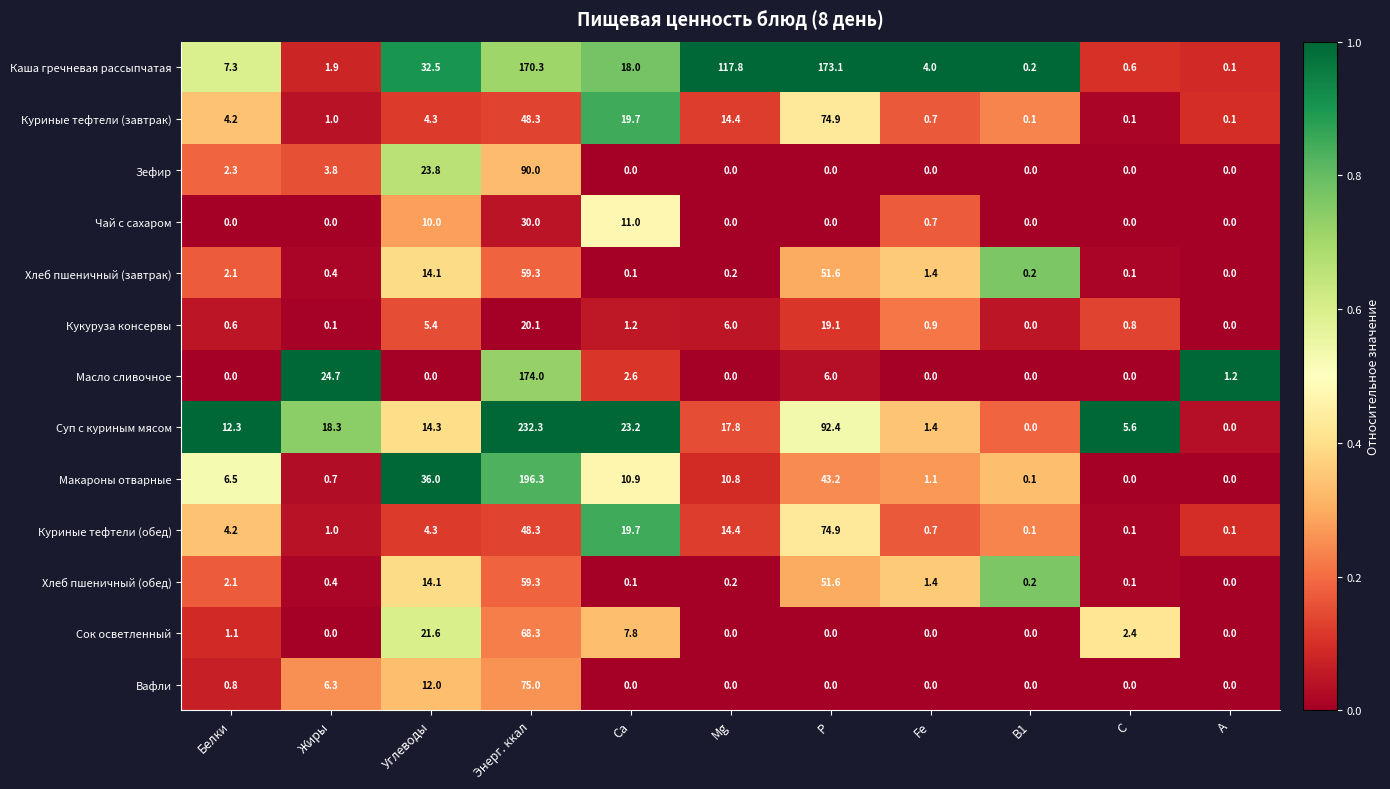

True or false: Вафли has a value of 0.0 at С.

True